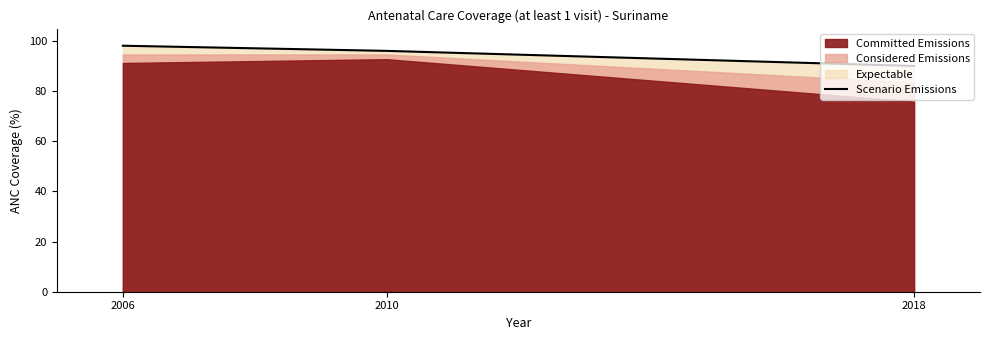

Reading left to right, extract all data points from this chart.

98.2	96.1	90.1